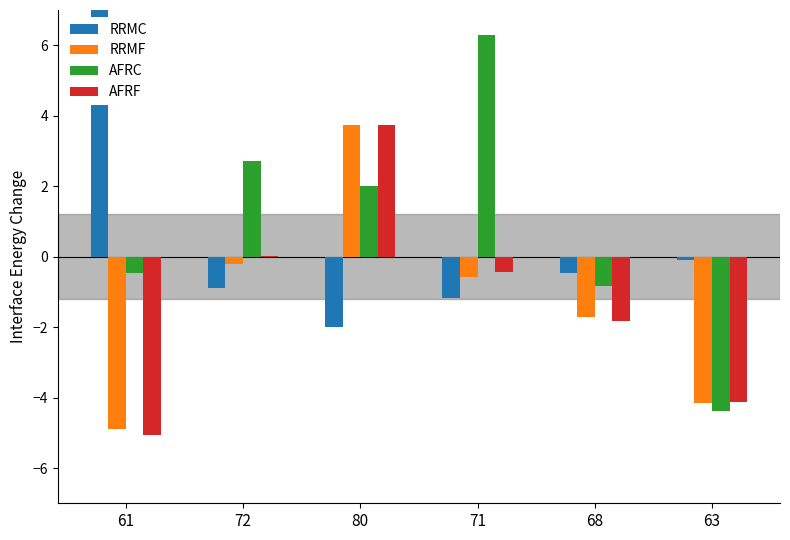

What position from the right is 61?

6